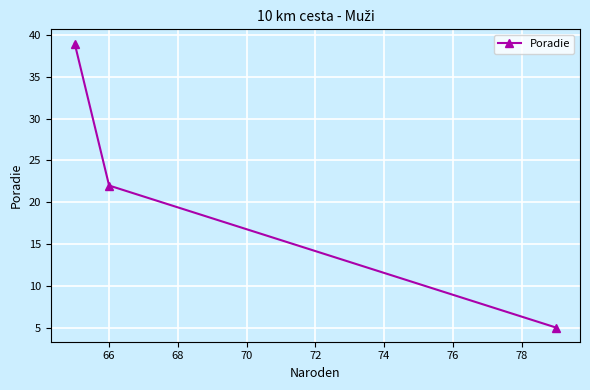

What is the difference between the maximum and second lowest values?

17